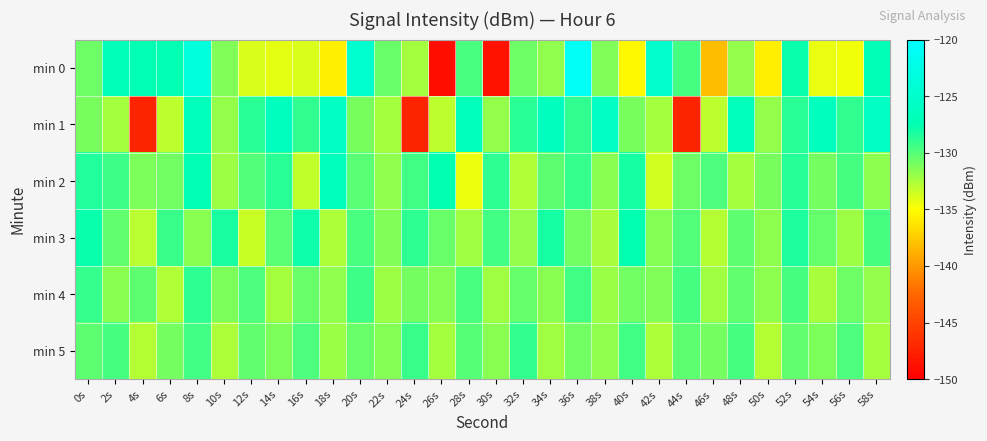

How many categories are shown in the chart?

30